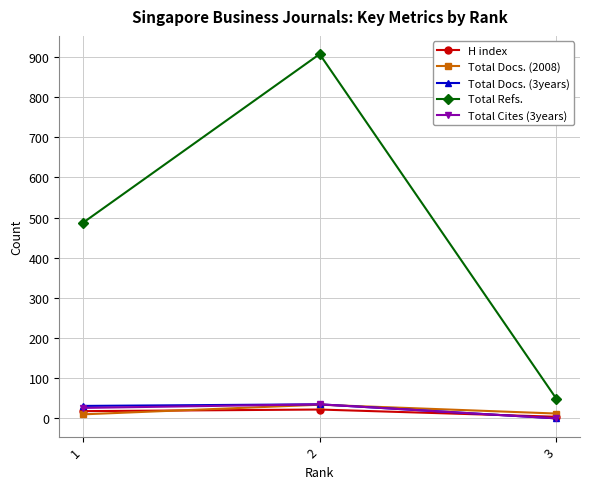

What is the total value across all series at 3?

65